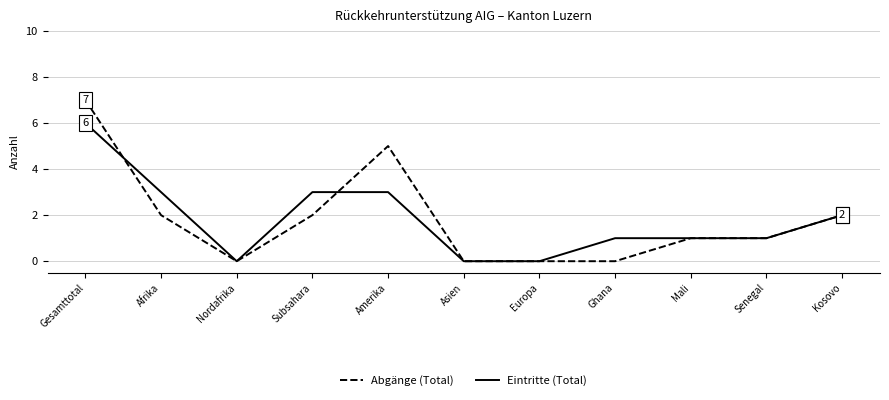

Between which two adjacent categories do Eintritte (Total) and Abgänge (Total) first intersect?

Gesamttotal and Afrika